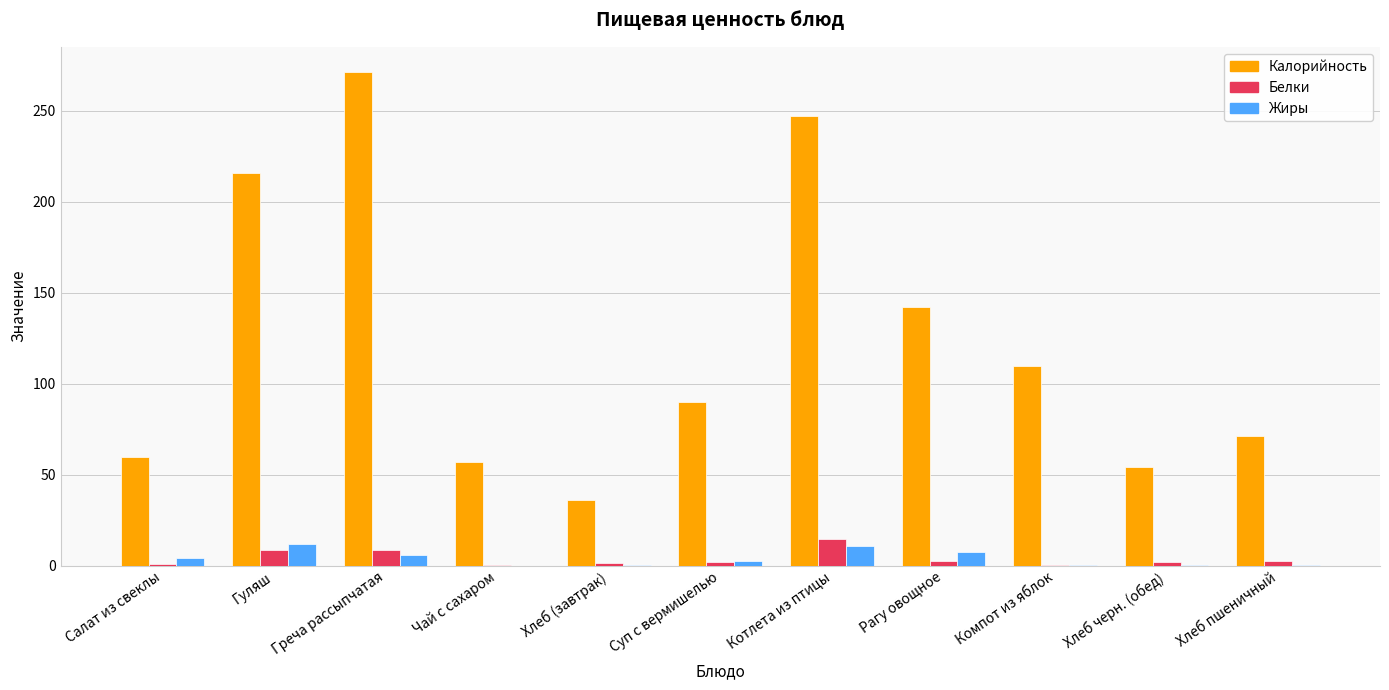

The Калорийность series shows 39.1 at Хлеб пшеничный. True or false?

False